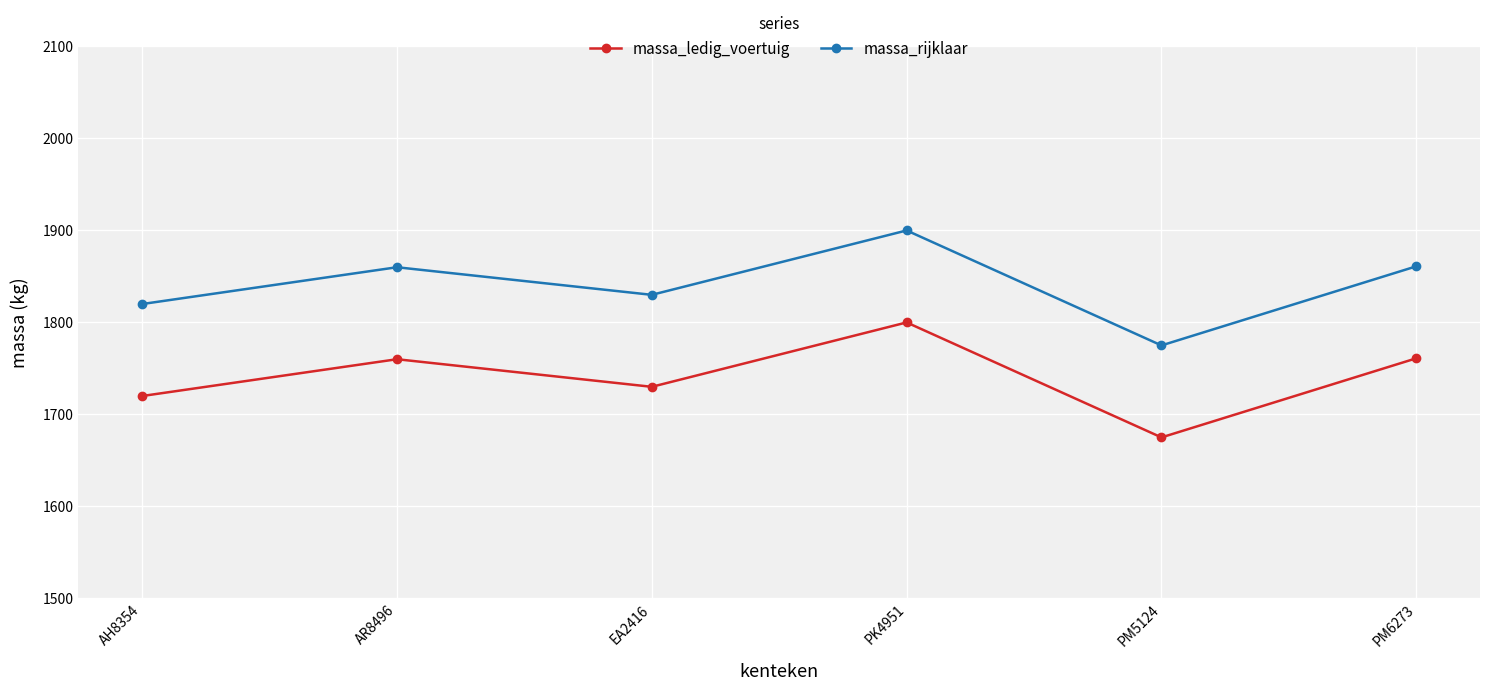

How many interior local peaks does the massa_rijklaar series have?

2